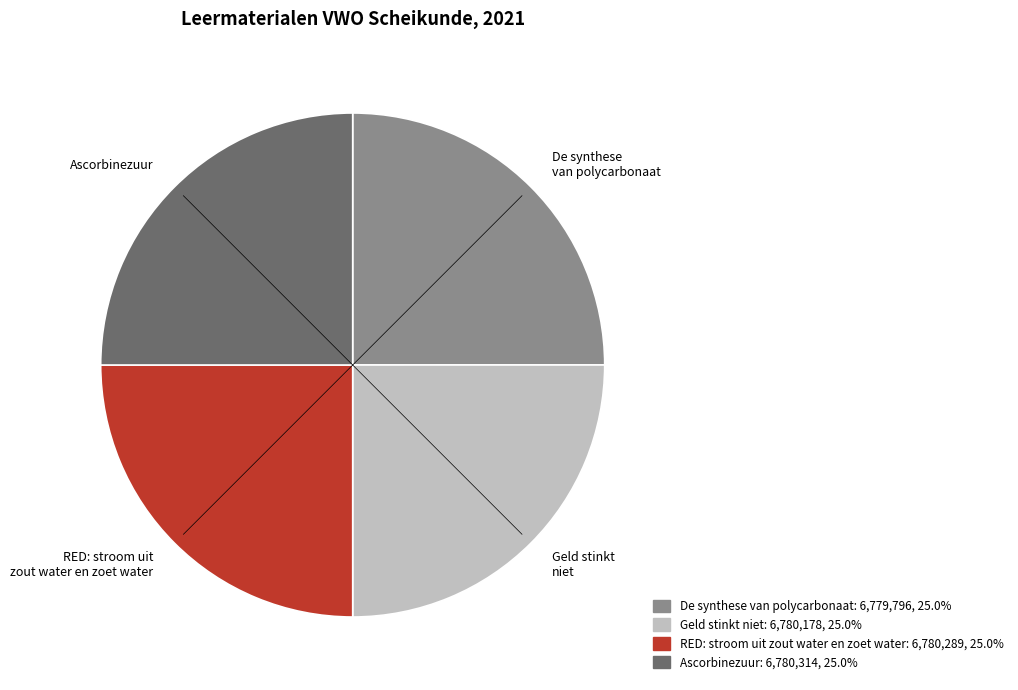

Does any single category account for the majority?

No